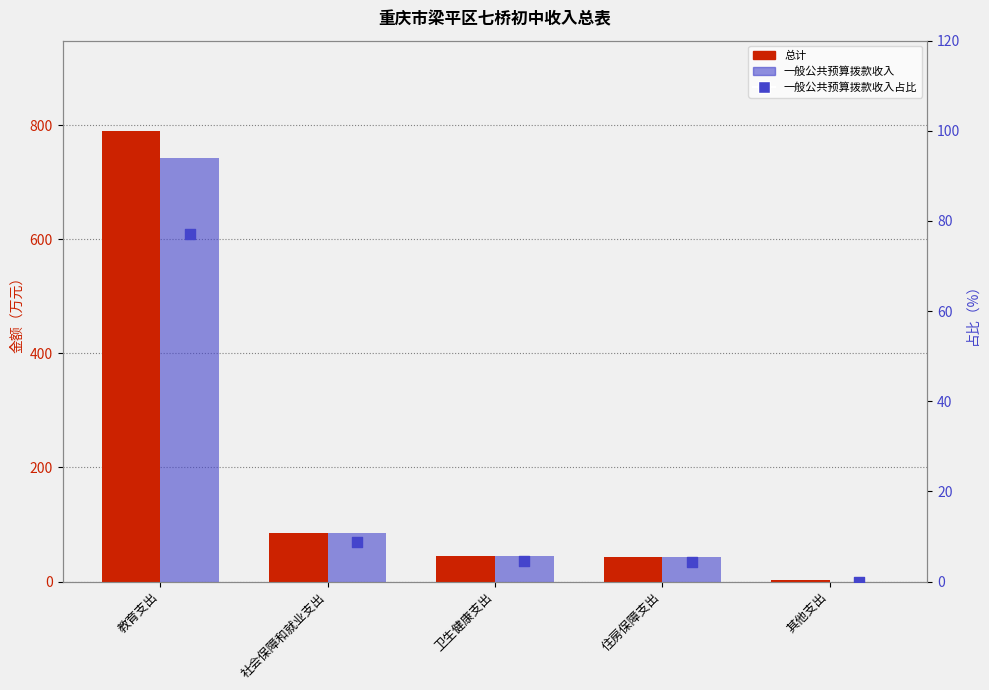

Which series reaches the maximum Y coordinate?

总计